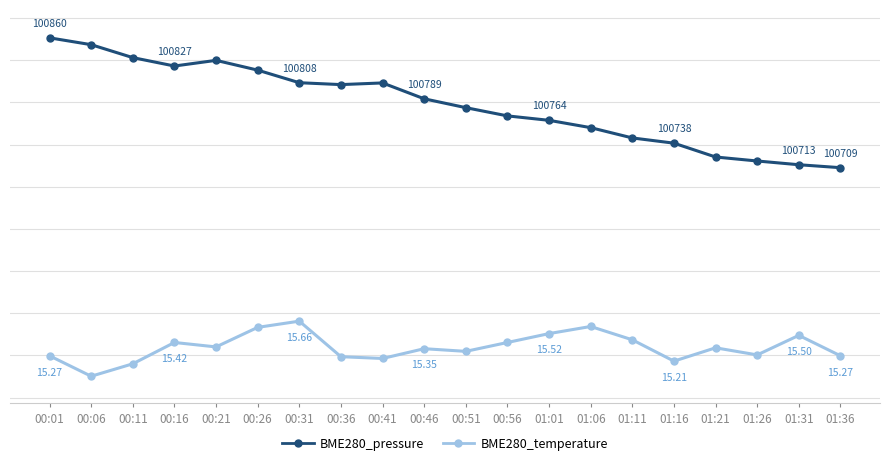

At which category does the chart reach its peak across all series?

00:01